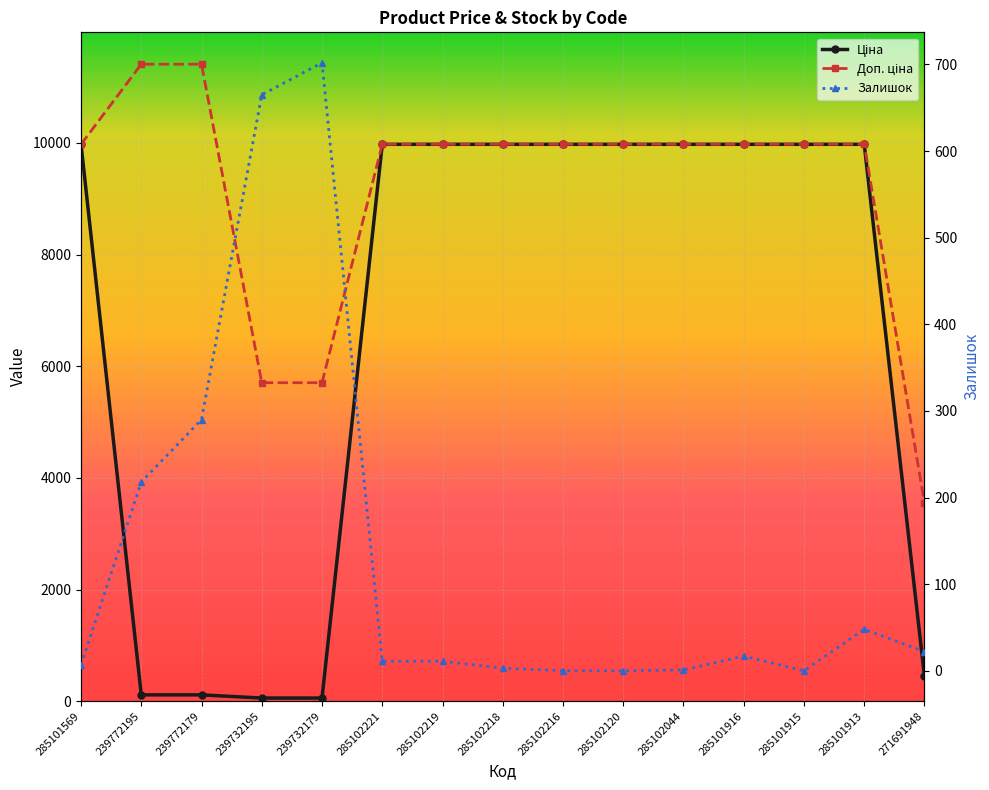

What is the value of the Залишок point at the 12th from the left?

17.0